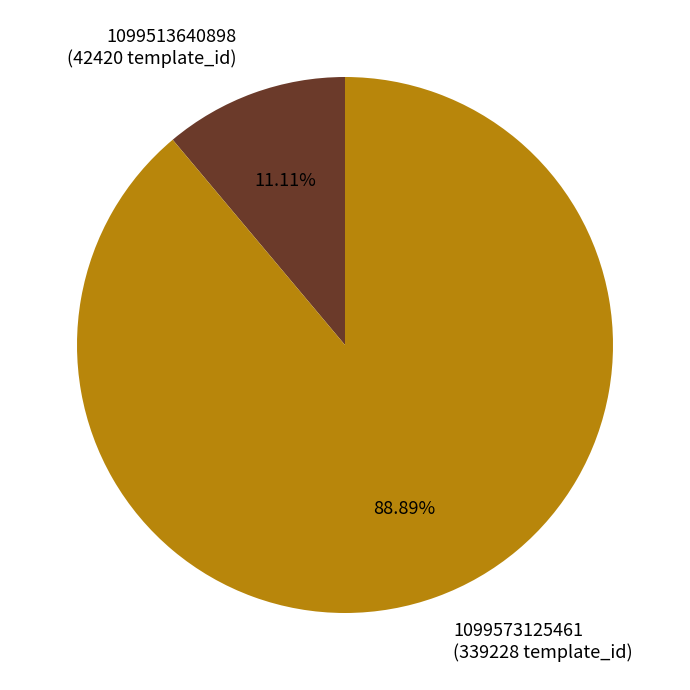

To the nearest percent, what percentage of the pie is 1099573125461?

89%